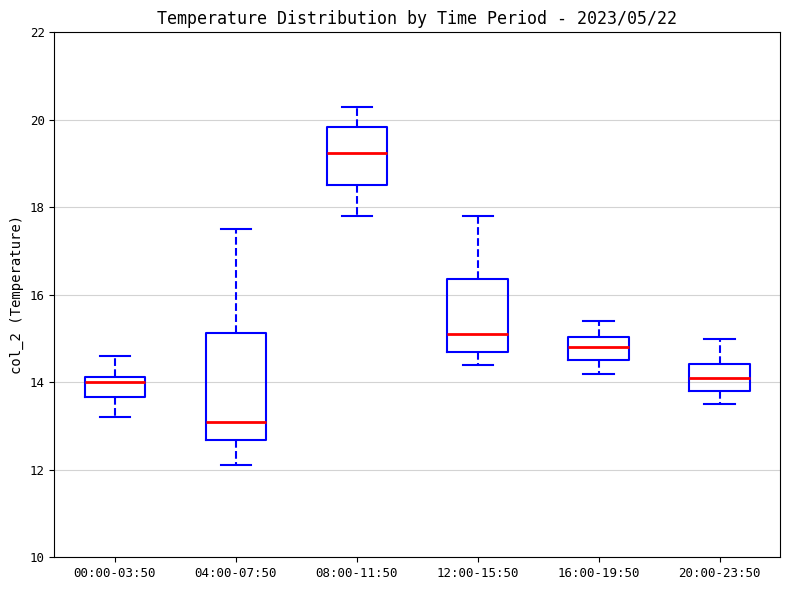

Reading left to right, transcribe this box plot: for each box, give where its median line is, the range the box spans, and where its two whiskers end, as read against the y-axis. The values are not printed on the chart, so give them approximately, as read against the axis.

00:00-03:50: median 14.0, box 13.6 to 14.2, whiskers 13.2 to 14.6
04:00-07:50: median 13.2, box 12.6 to 15.2, whiskers 12.2 to 17.6
08:00-11:50: median 19.2, box 18.6 to 19.8, whiskers 17.8 to 20.4
12:00-15:50: median 15.2, box 14.8 to 16.4, whiskers 14.4 to 17.8
16:00-19:50: median 14.8, box 14.6 to 15.0, whiskers 14.2 to 15.4
20:00-23:50: median 14.2, box 13.8 to 14.4, whiskers 13.6 to 15.0